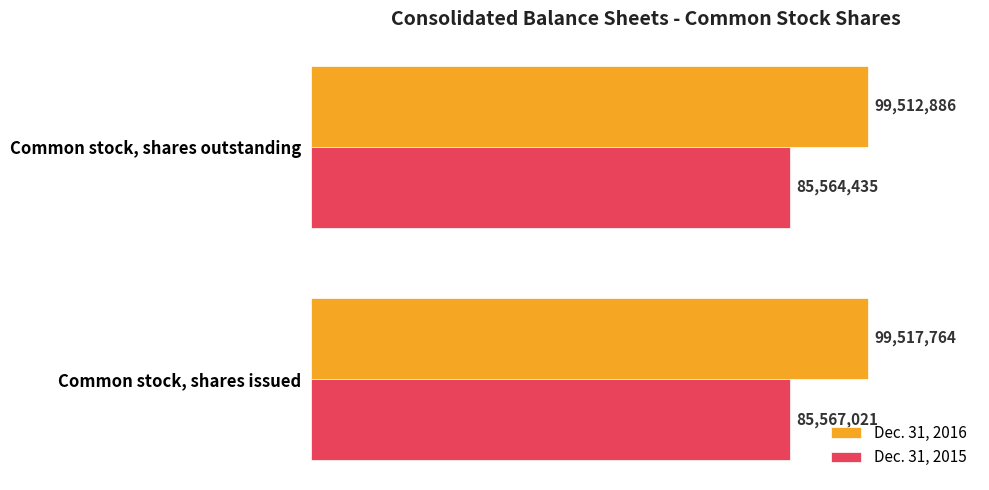

What are all the series names shown in the legend?

Dec. 31, 2016, Dec. 31, 2015